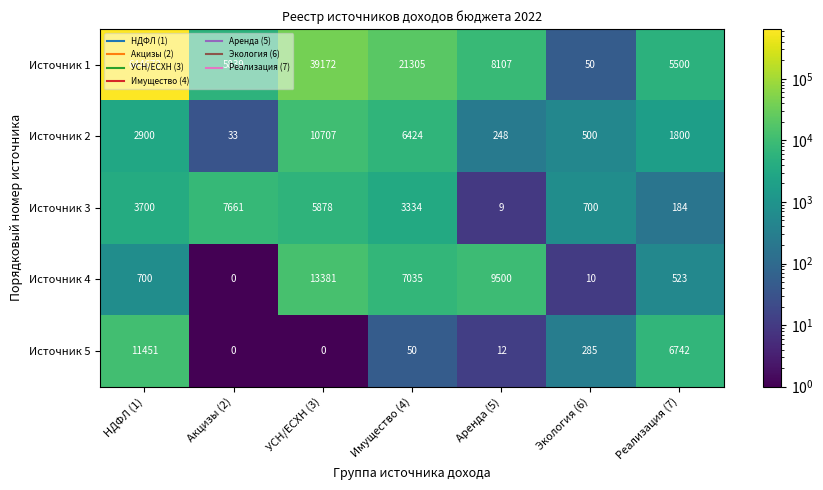

At which category is the sum across all series the highest?

НДФЛ (1)